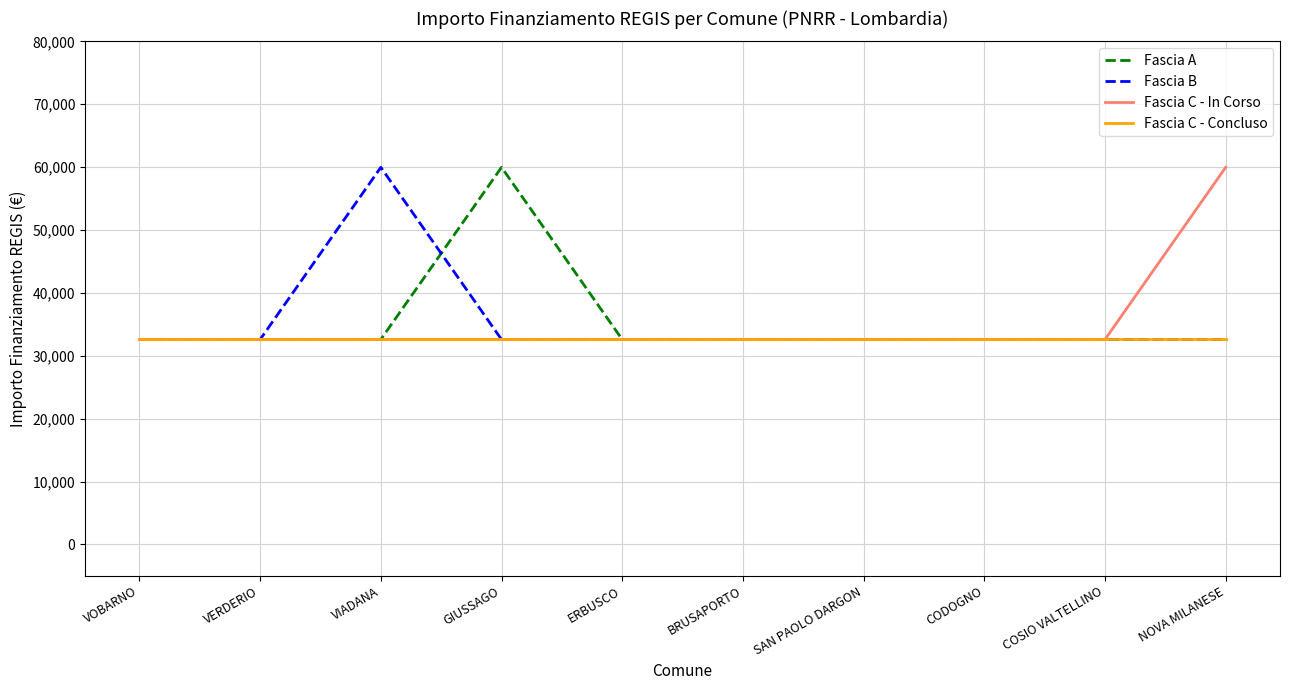

What position from the left is SAN PAOLO DARGON?

7